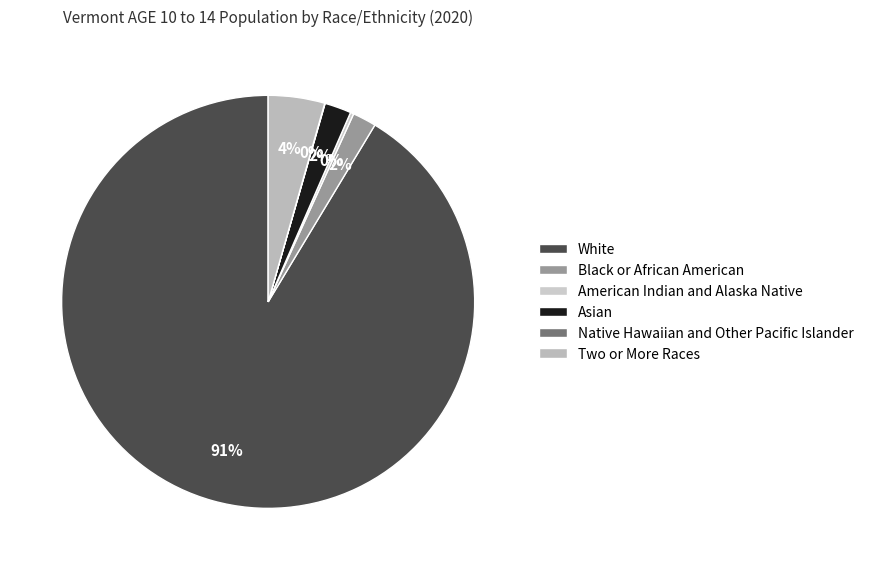

Does White represent more than half of the total?

Yes